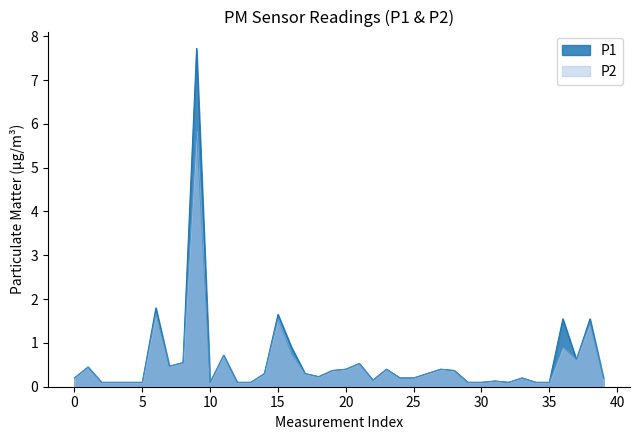

Is it true that P2 equals 0.1 at 35?

True